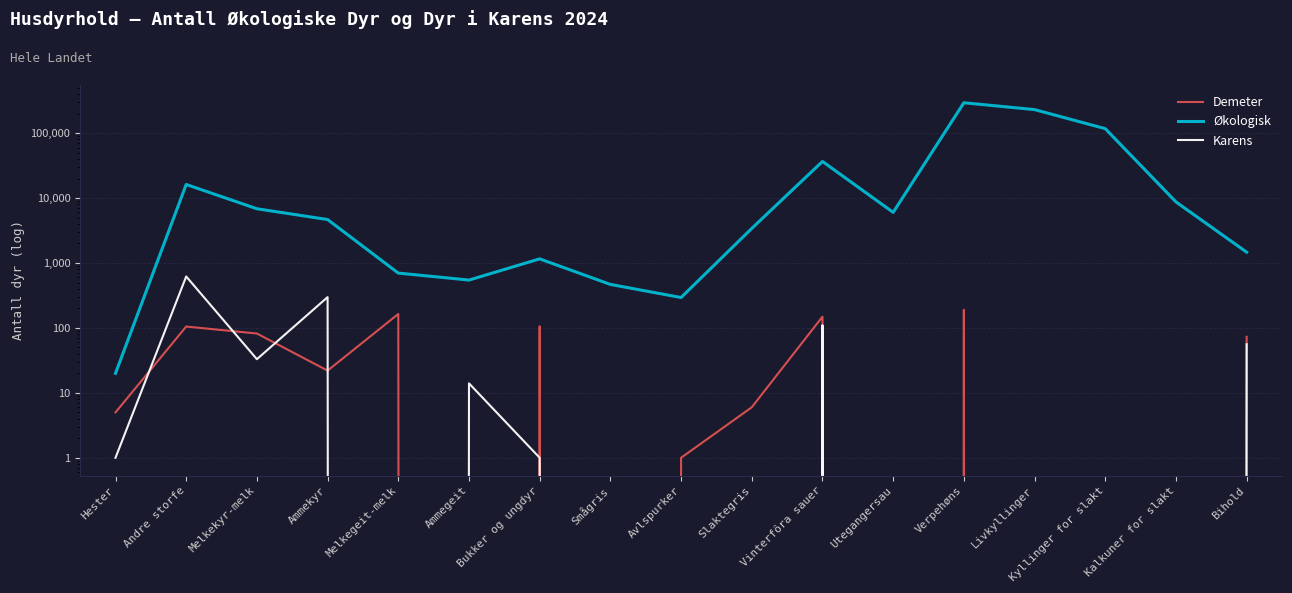

Between Ammekyr and Verpehøns, which is larger?

Verpehøns